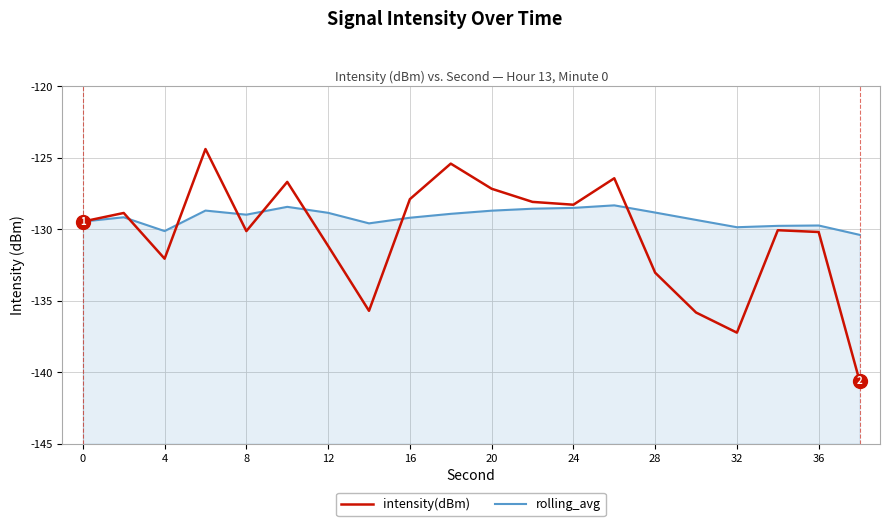

Which series has the largest total across all categories?

rolling_avg